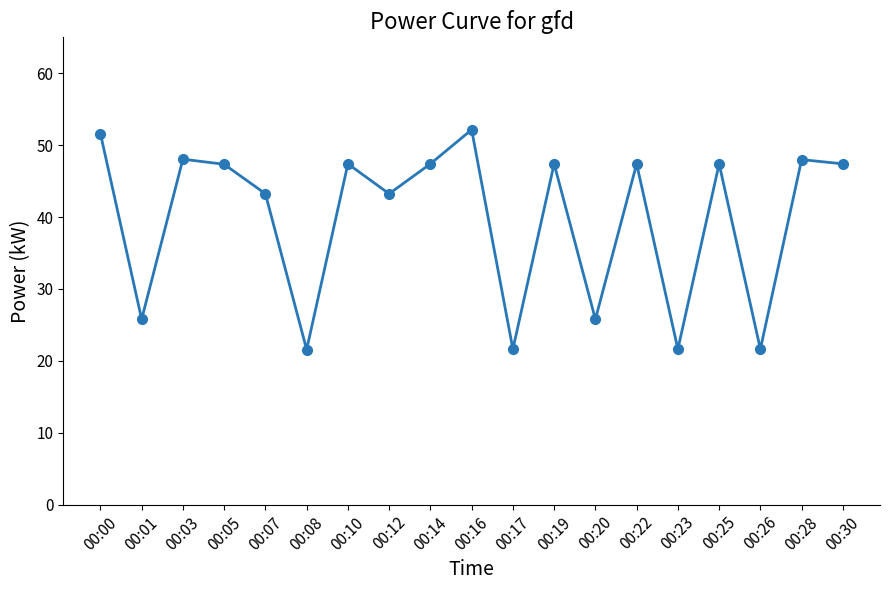

What is the value of the 18th point from the left?

48.0